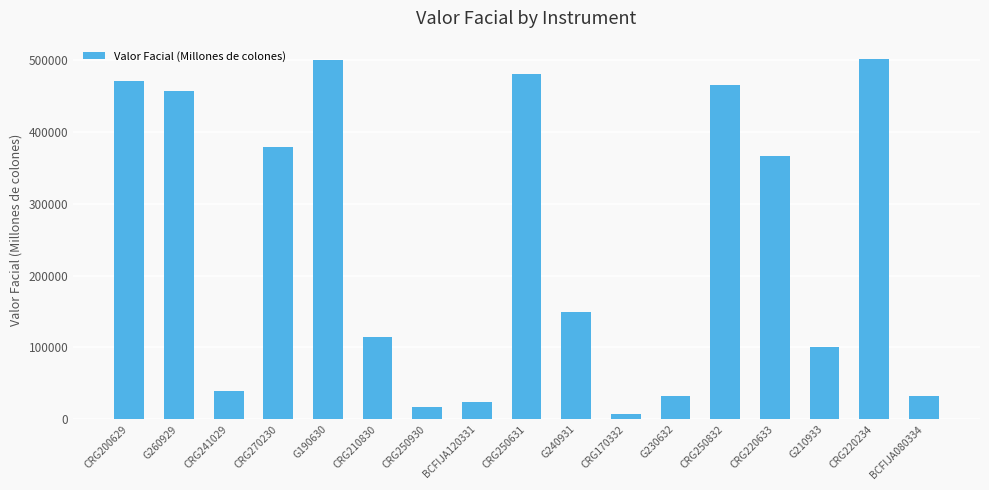

What is the label of the 4th bar from the left?

CRG270230